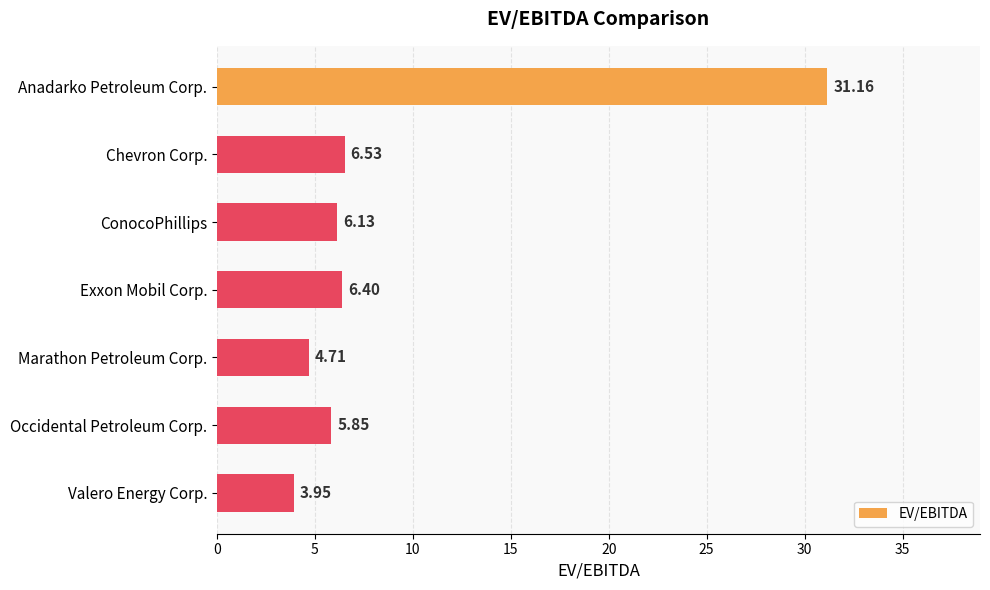

At which category does the chart reach its minimum across all series?

Valero Energy Corp.